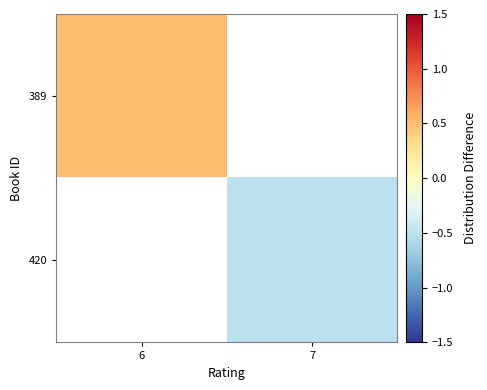

Is the value of 420 at 6 greater than the value of 389 at 7?

No